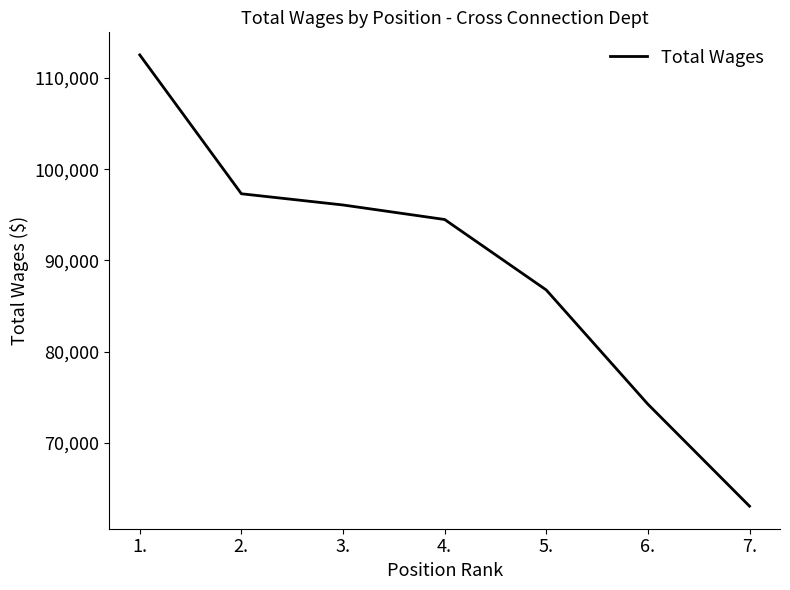

What is the ratio of the value at 7. to the value at 5.?

0.7